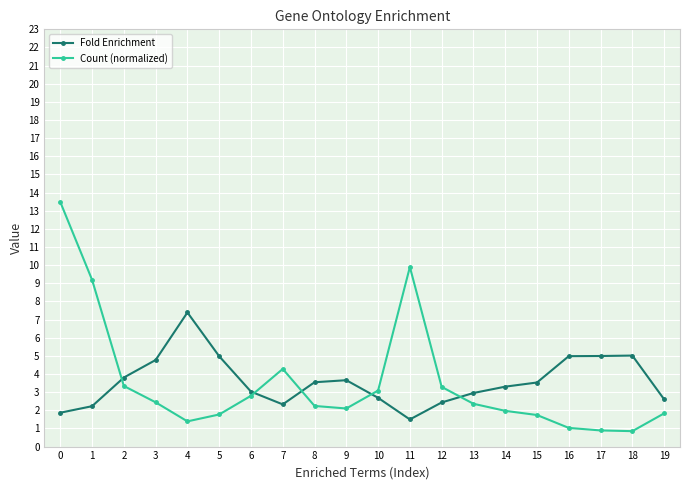

How many lines are shown in the chart?

2